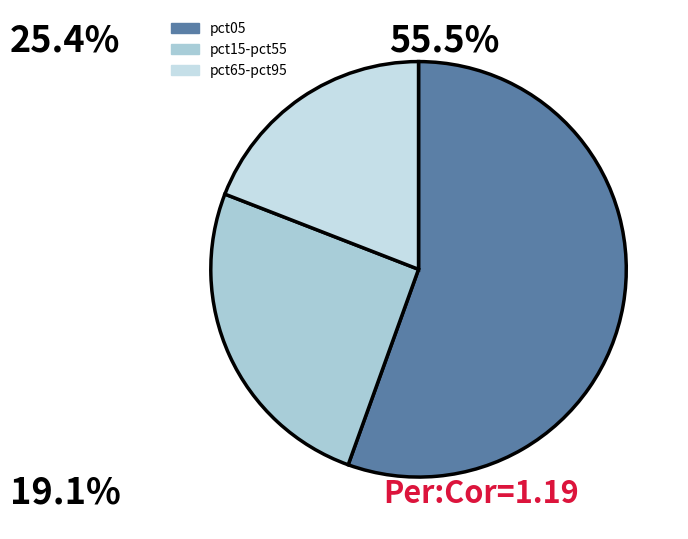

What portion of the pie excludes pct05?

44.5%